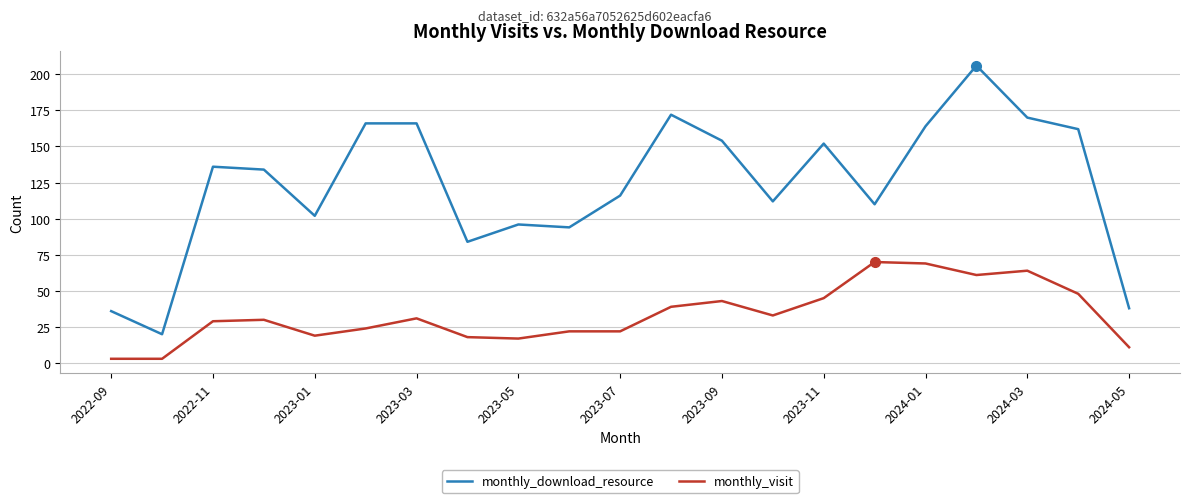

True or false: monthly_download_resource and monthly_visit cross at least once.

False